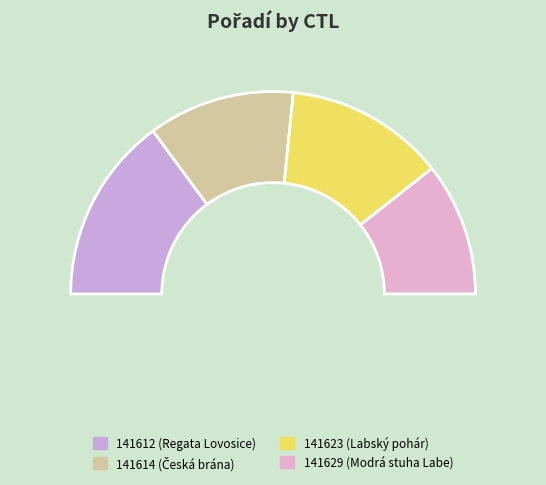

To the nearest percent, what percentage of the pie is 141614?

23%